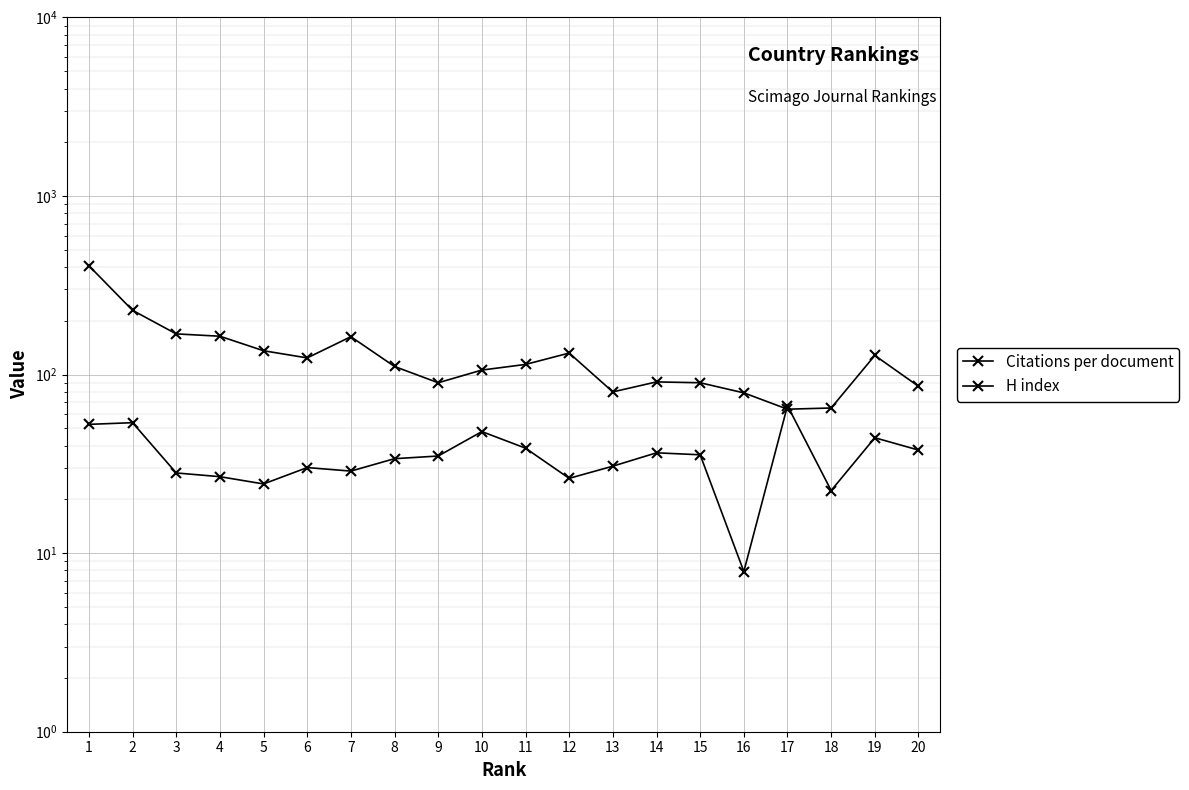

Is the value of H index at 4 greater than the value of Citations per document at 9?

Yes